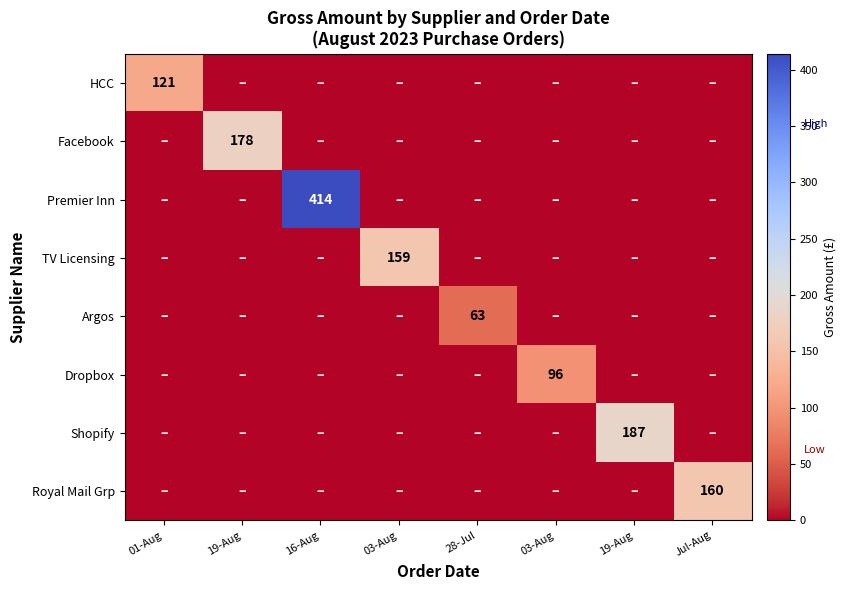

Count the number of data series in this chart.

8